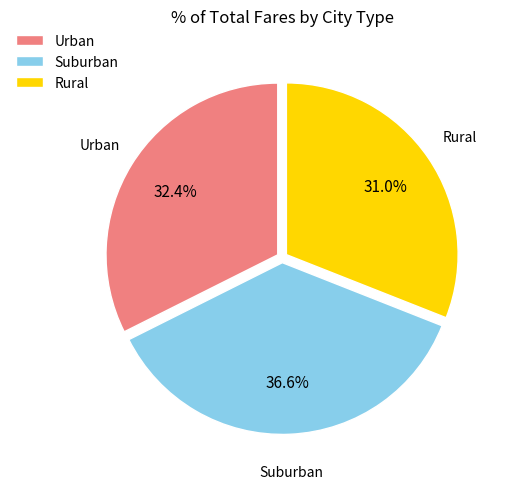

Count the number of slices in the pie.

3